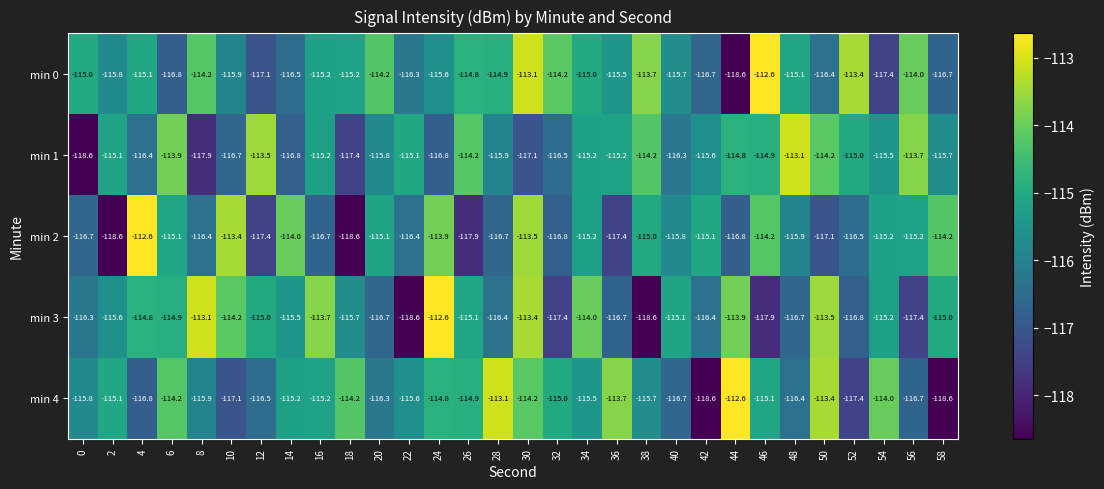

At which label does min 1 reach its peak?

48